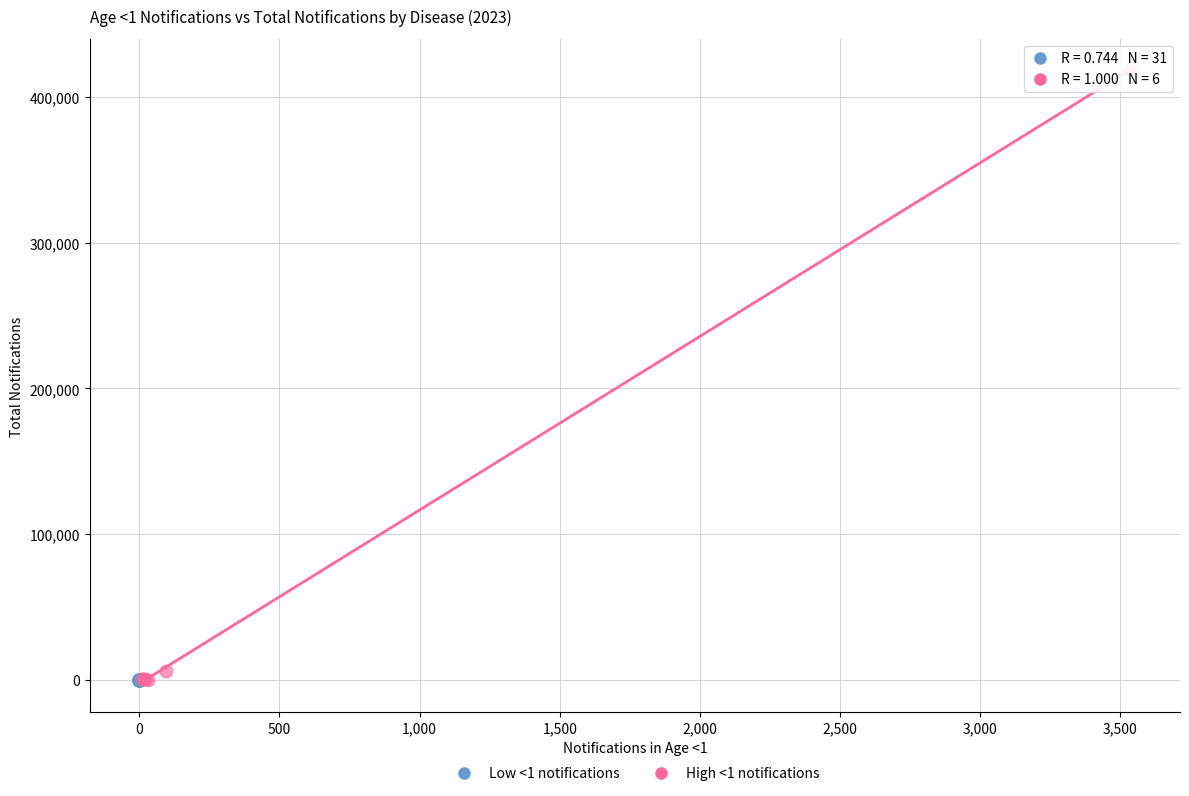

Which series has the widest spread of Y values?

High <1 notifications